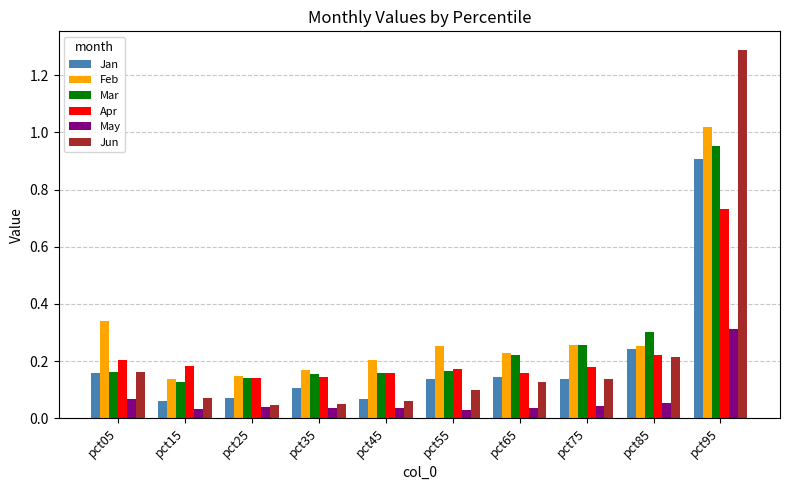

List the series in order of their peak value, lowest first.

May, Apr, Jan, Mar, Feb, Jun